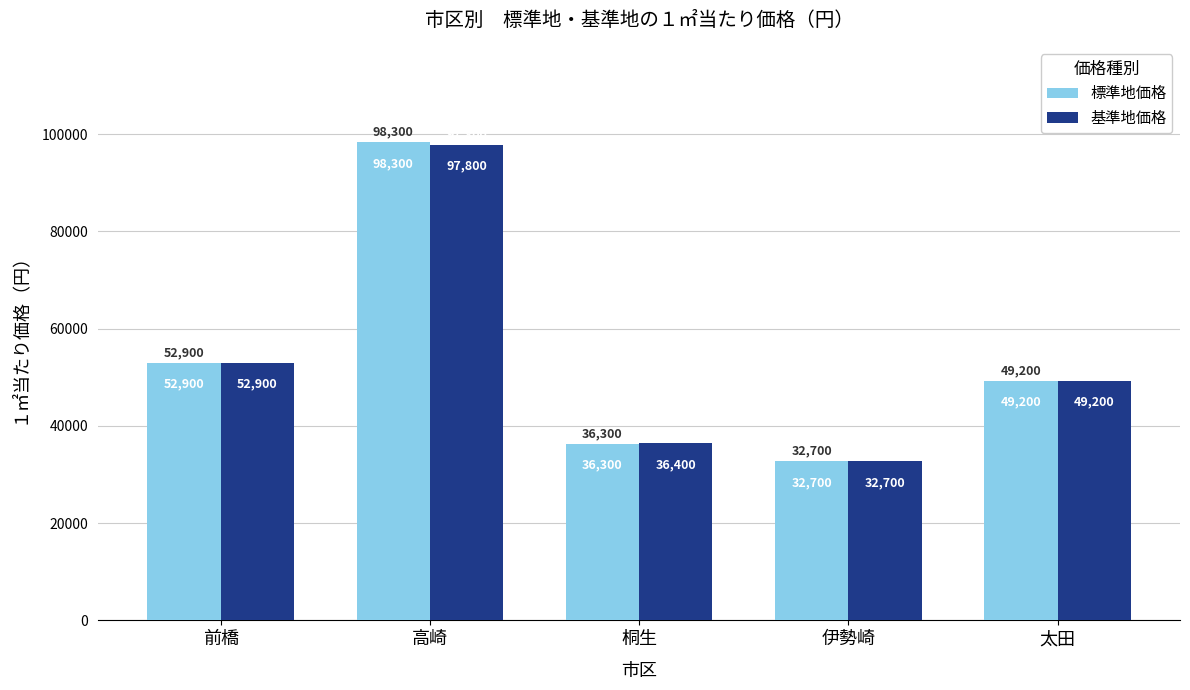

What is the difference between the maximum and minimum values in the 標準地価格 series?

65600